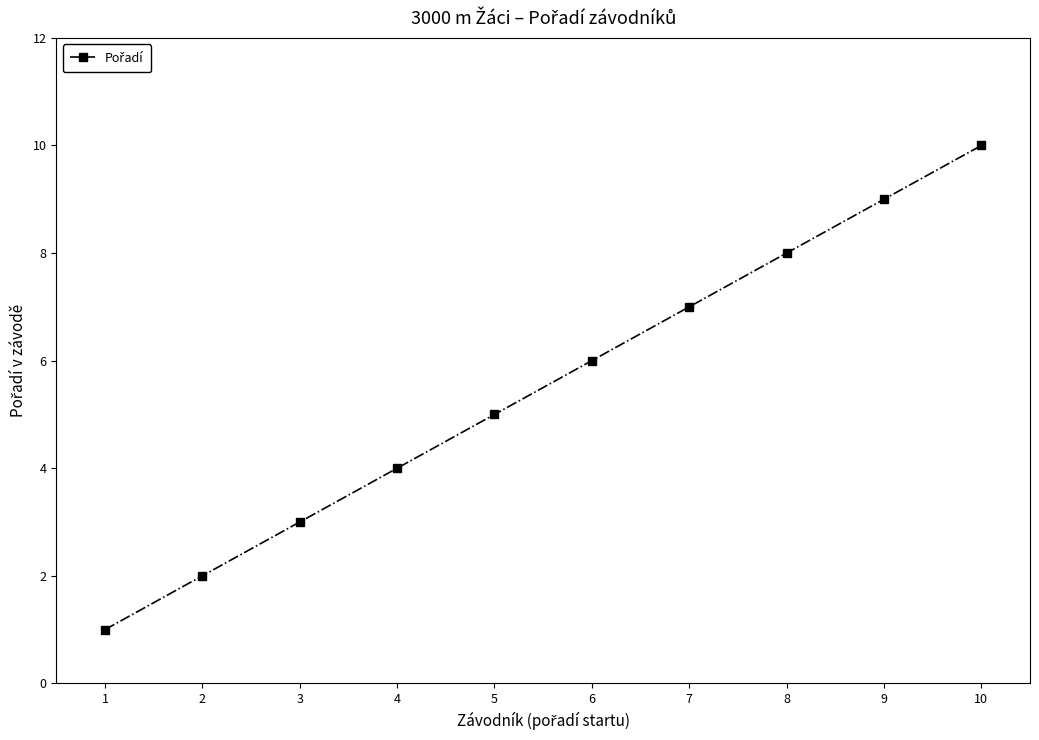

Is it true that the value at 6 is 6?

True